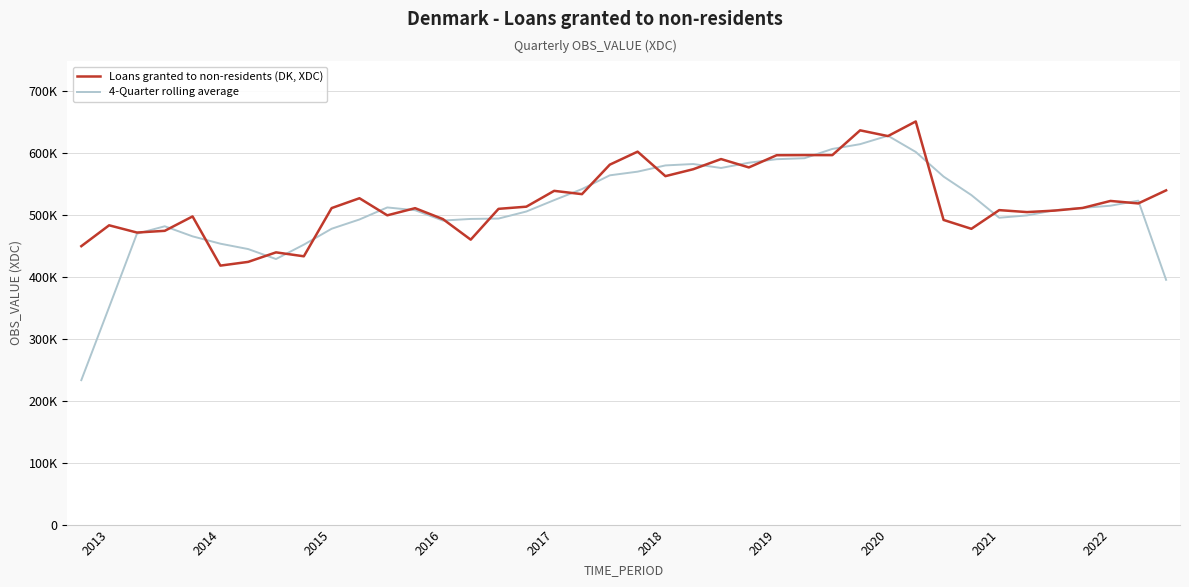

What is the average value of the 4-Quarter rolling average series?

510929.7